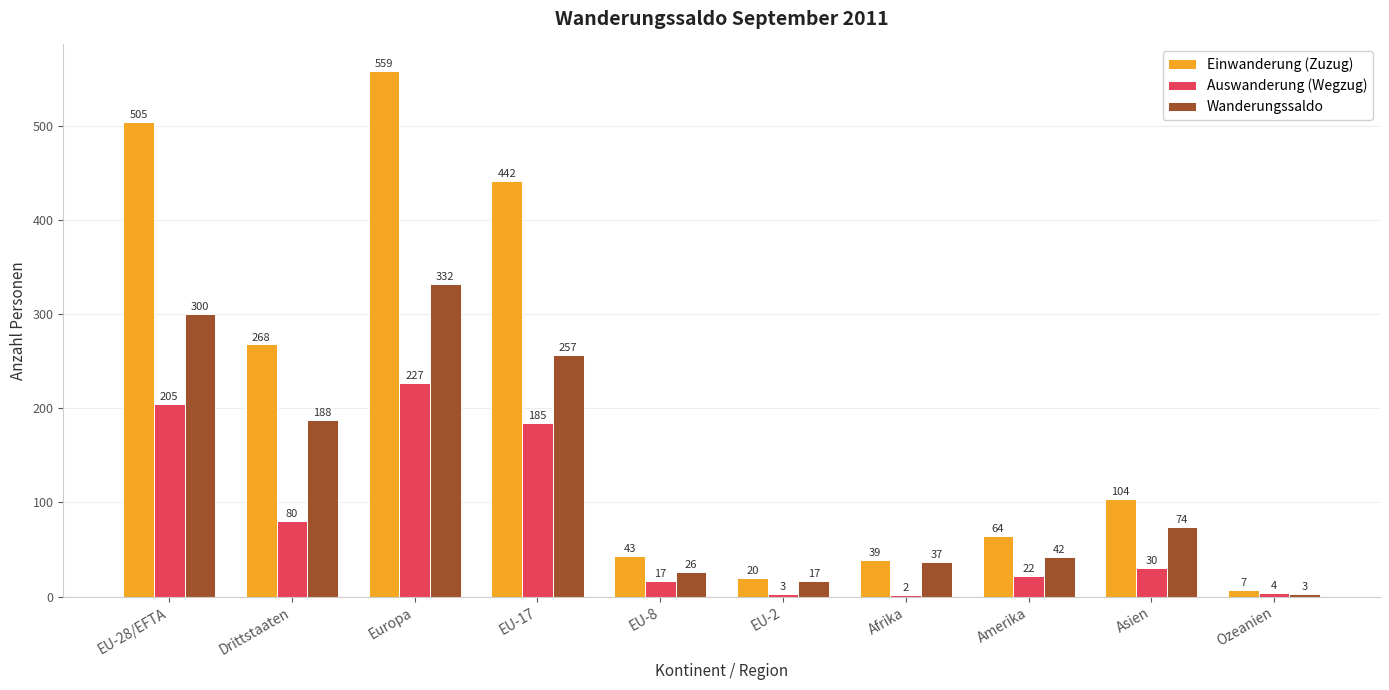

Rank the series by their average value, from highest to lowest.

Einwanderung (Zuzug), Wanderungssaldo, Auswanderung (Wegzug)